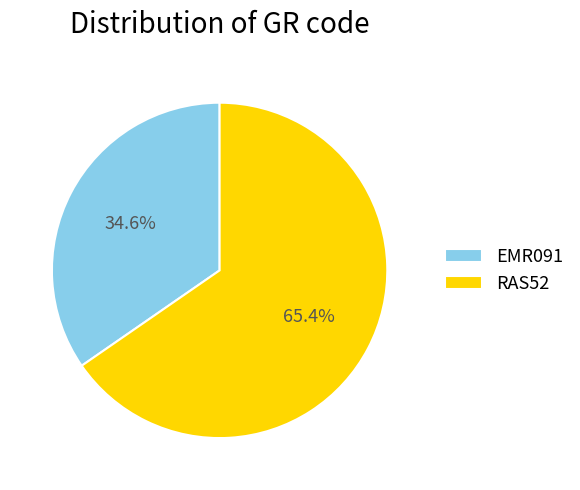

Between EMR091 and RAS52, which is larger?

RAS52